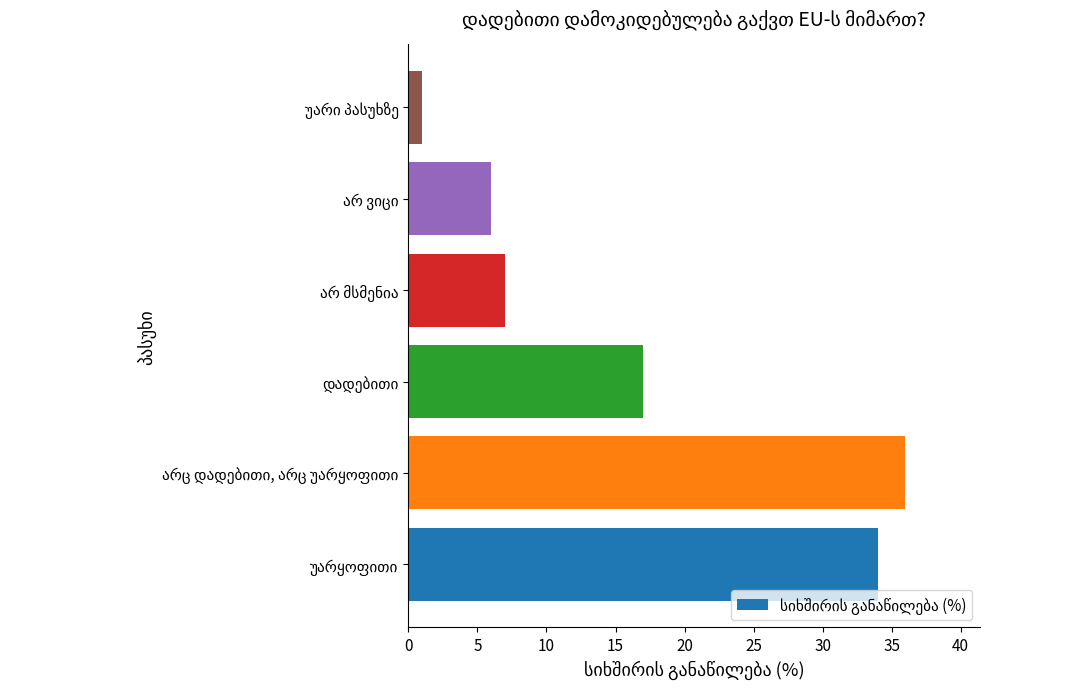

What is the maximum value shown in the chart?

36